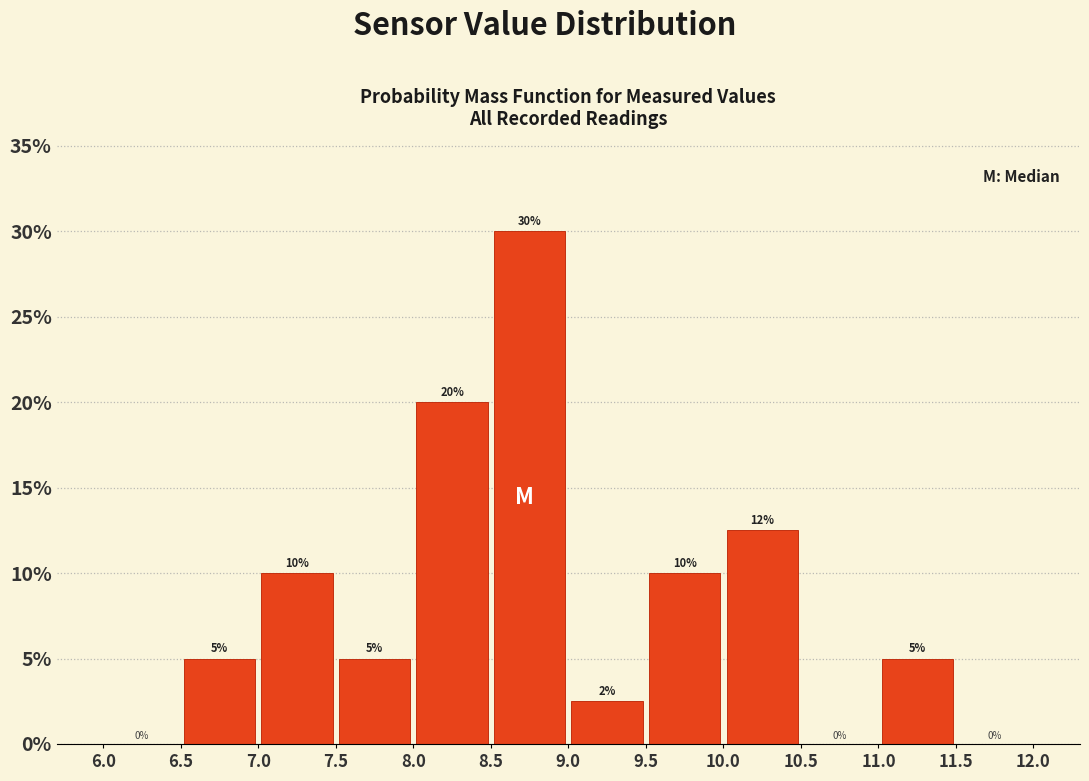

Which range on the x-axis has the tallest bar?

8.5 to 9.0